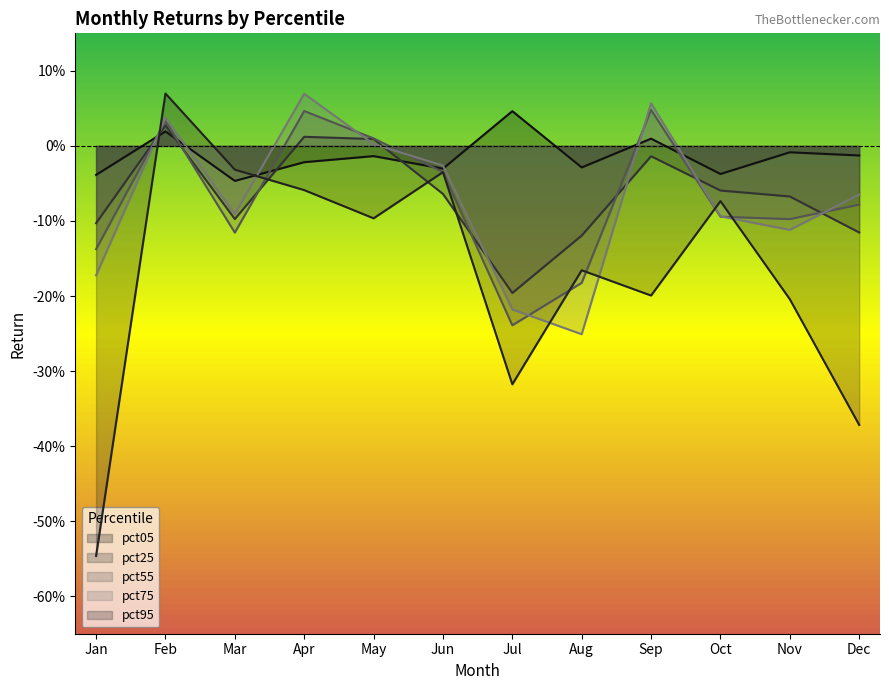

Which has a higher value, Dec or Mar?

Dec